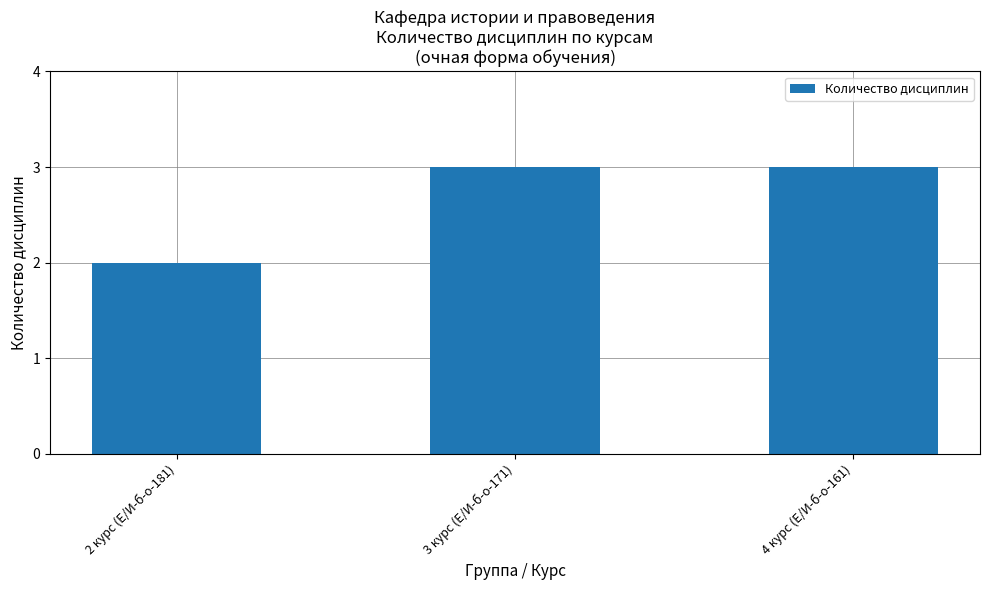

How many data points are less than 3?

1